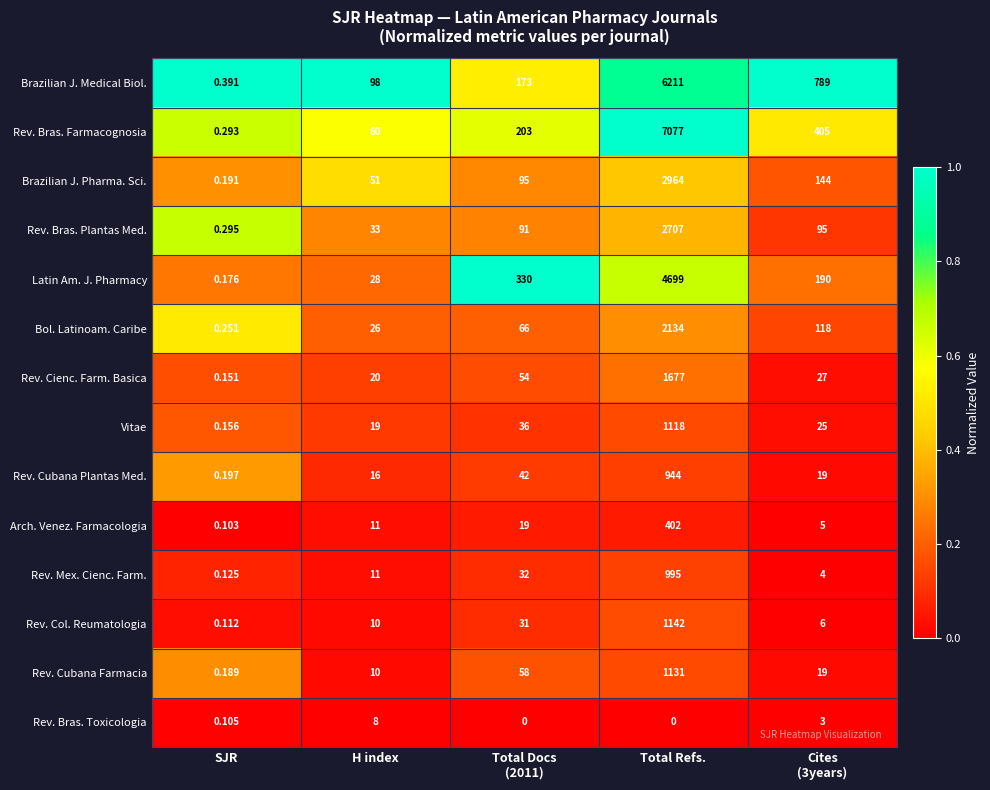

At which category is the sum across all series the highest?

Total Refs.